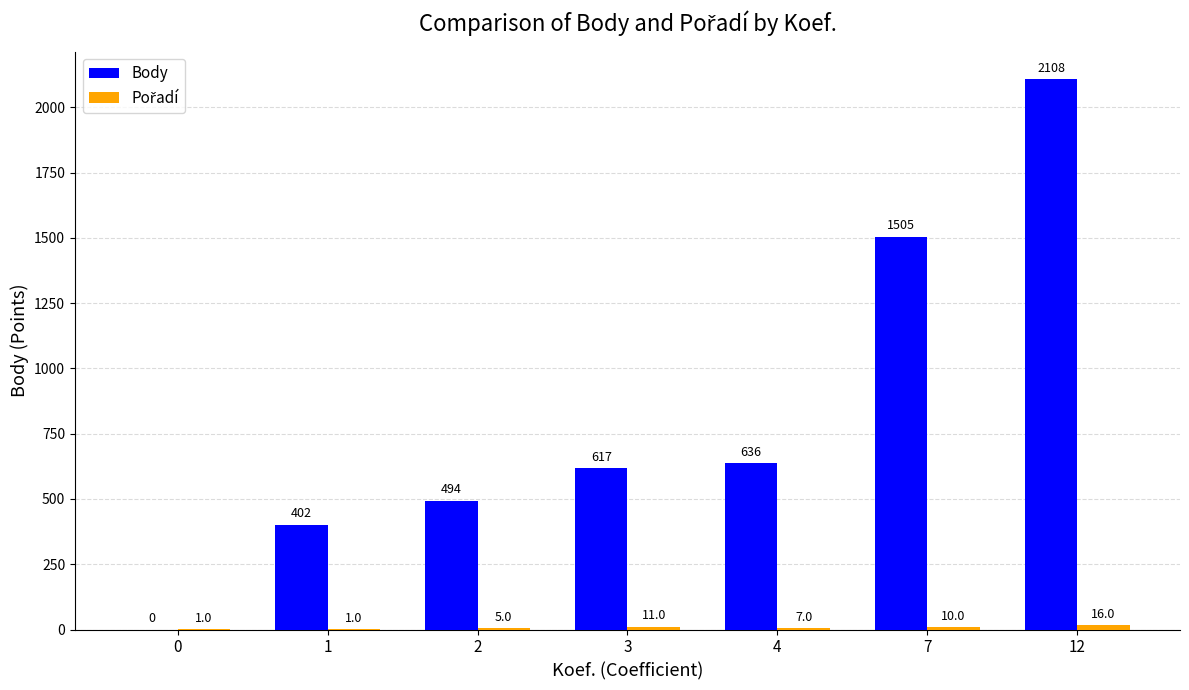

At which category is the sum across all series the highest?

12